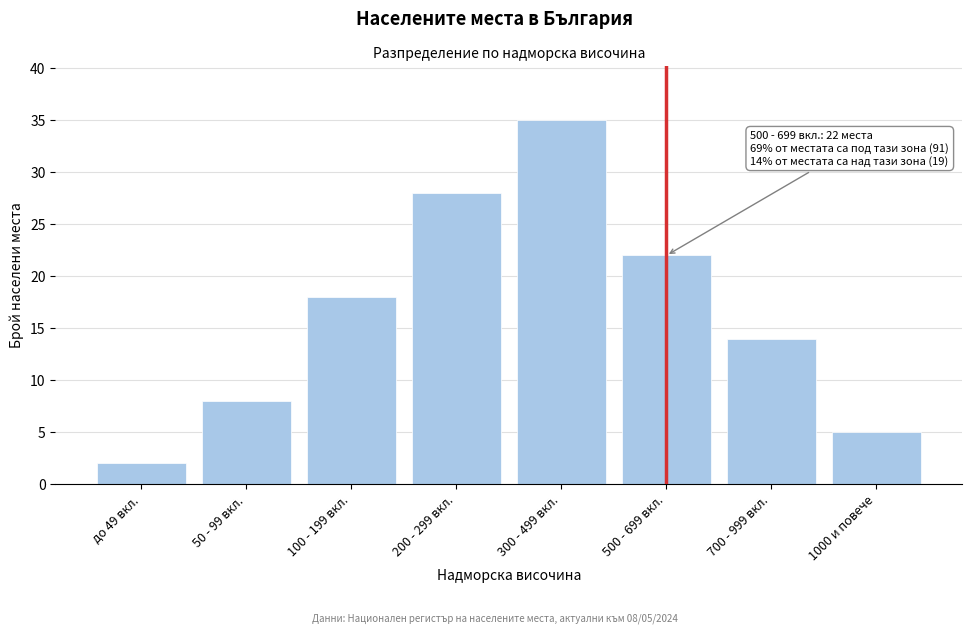

Reading left to right, extract all data points from this chart.

2	8	18	28	35	22	14	5